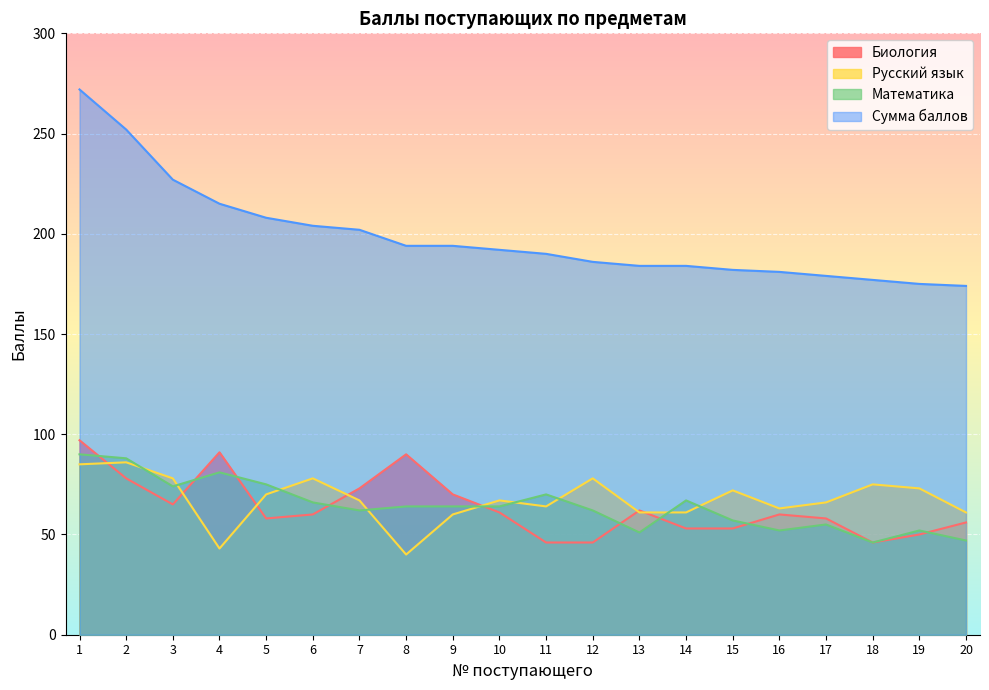

What is the maximum value shown in the chart?

272